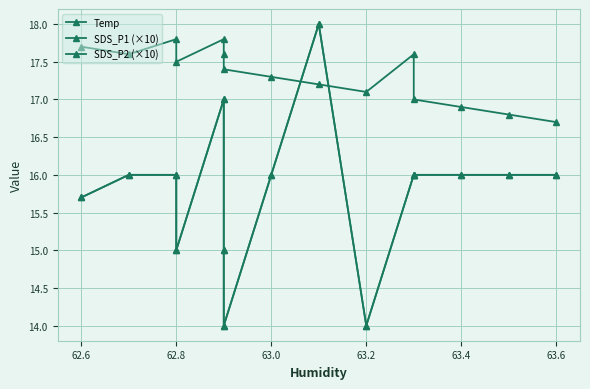

At which label does SDS_P2 (×10) reach its minimum?

63.6